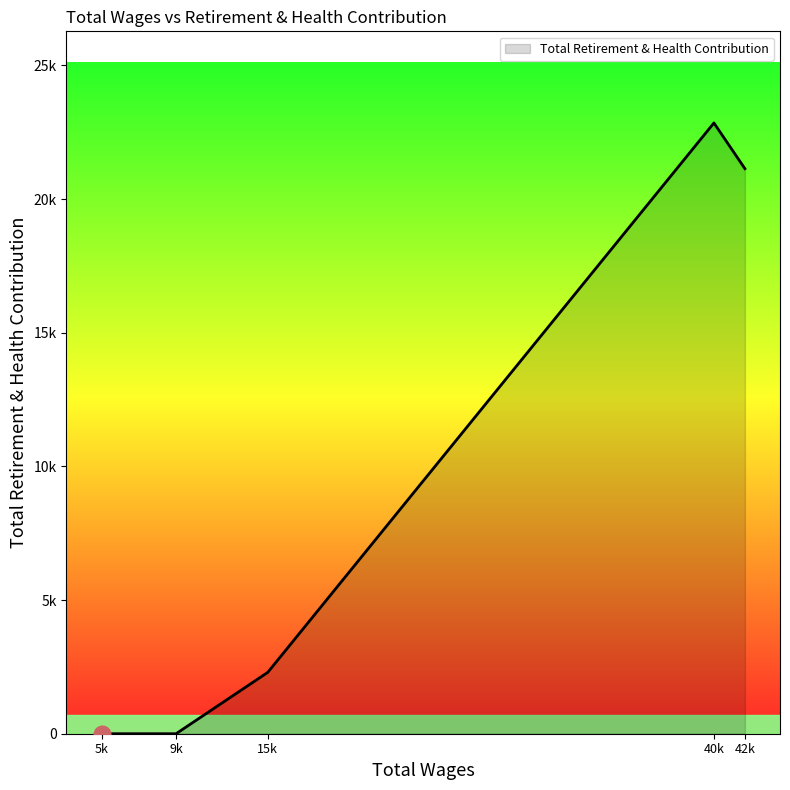

Does the chart have visible grid lines?

No